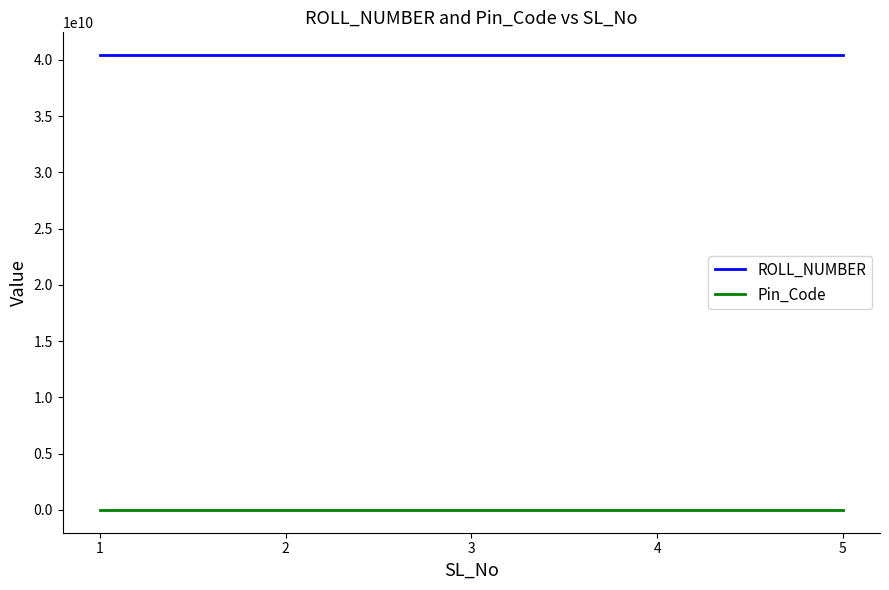

True or false: Pin_Code and ROLL_NUMBER cross at least once.

False